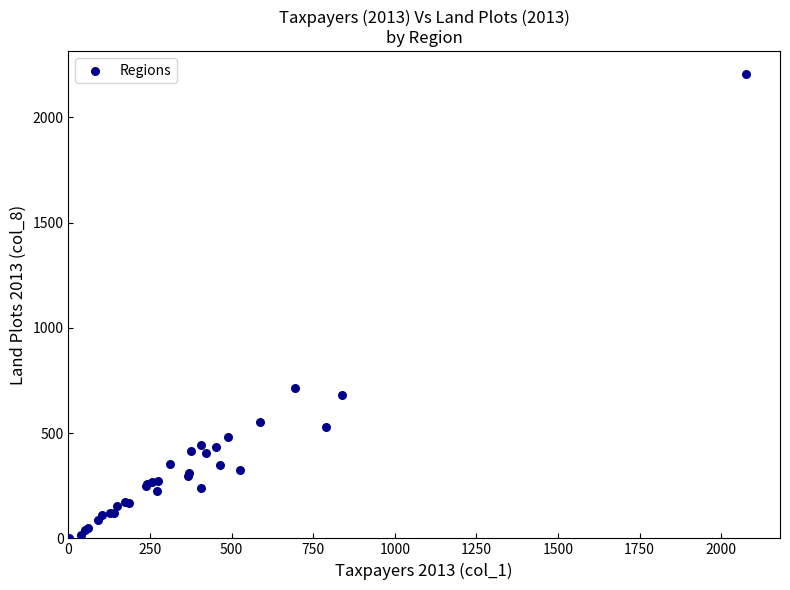

What Y value in the scatter plot is closest to 1103?

715.9